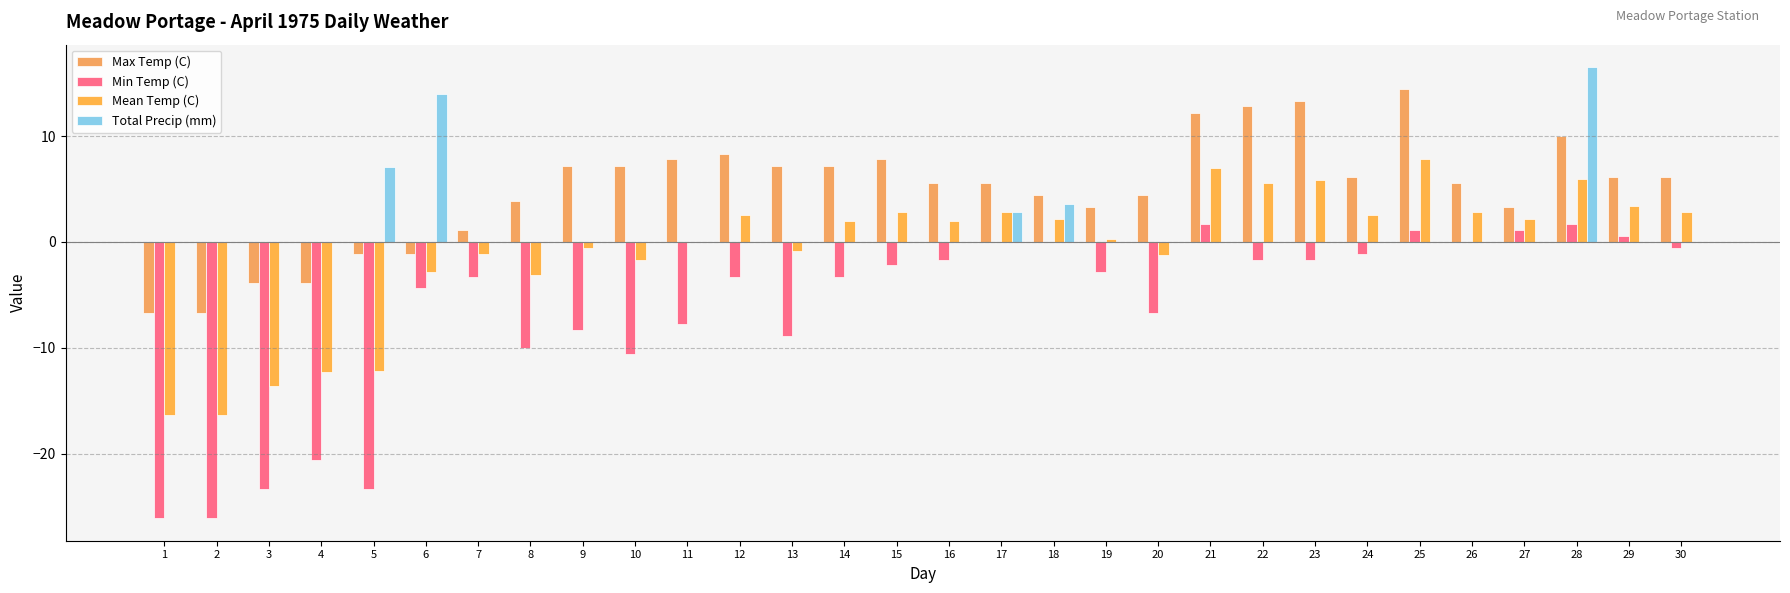

Are the bars grouped side by side (vs. stacked)?

Yes